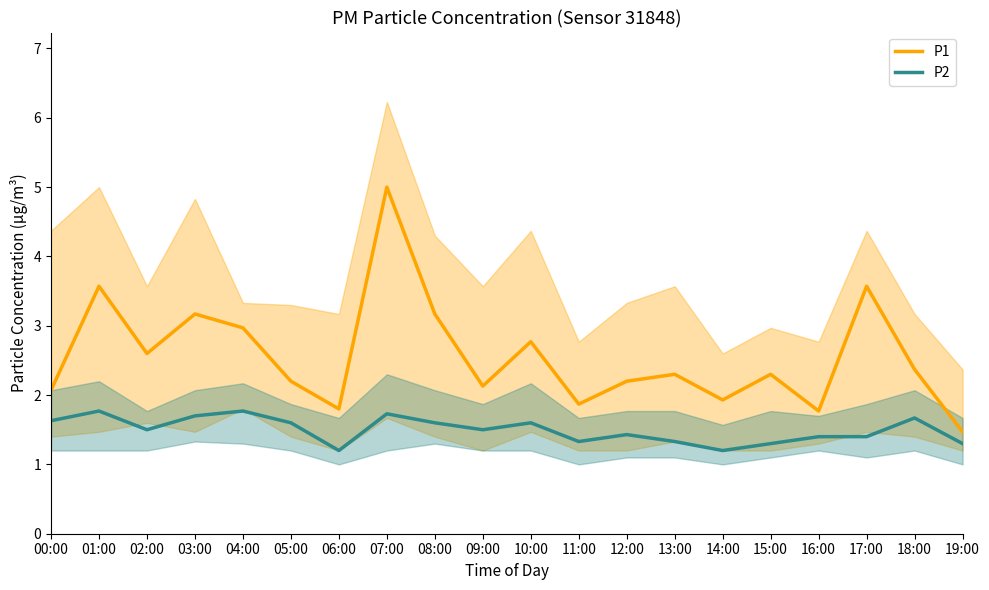

Does the chart display data point markers on the line(s)?

No